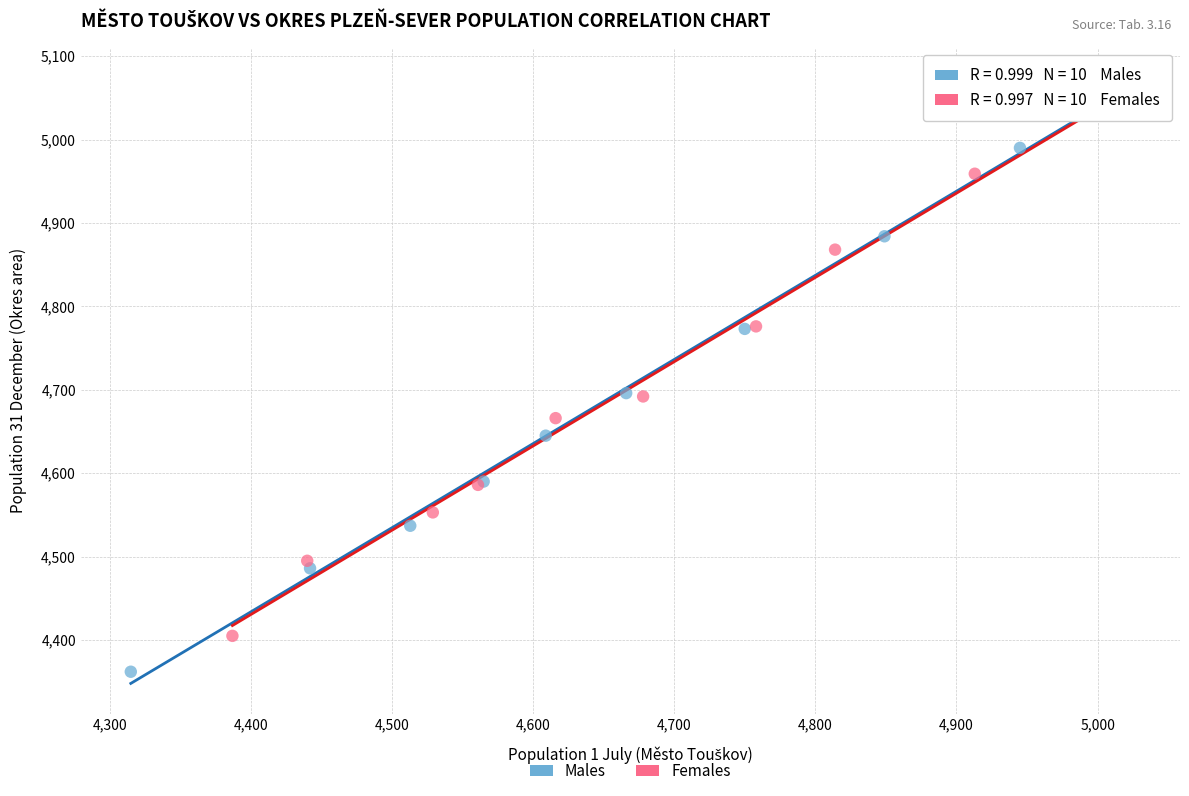

Which series contains the highest Y value?

Males